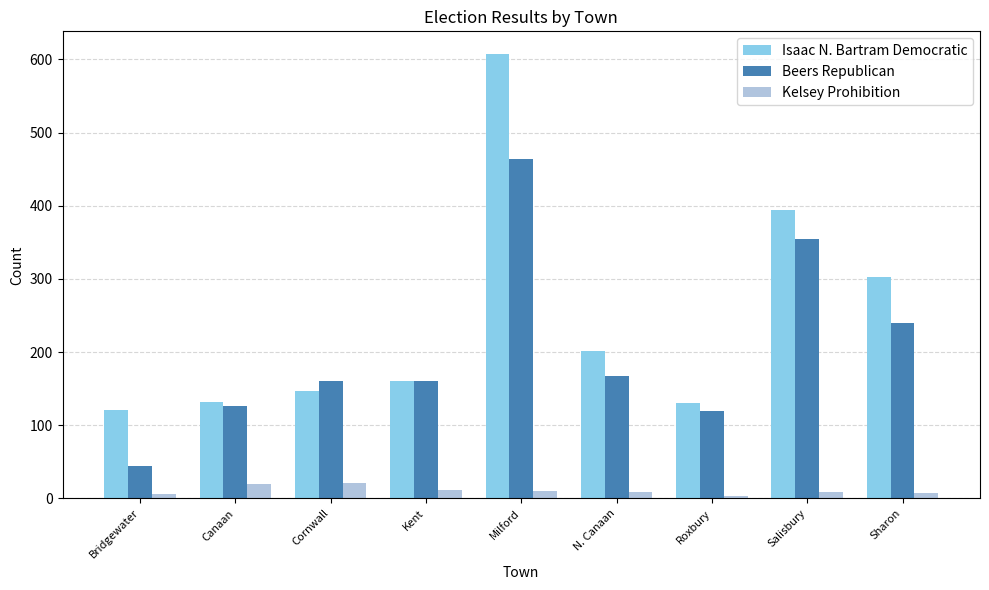

Which series has the largest total across all categories?

Isaac N. Bartram Democratic